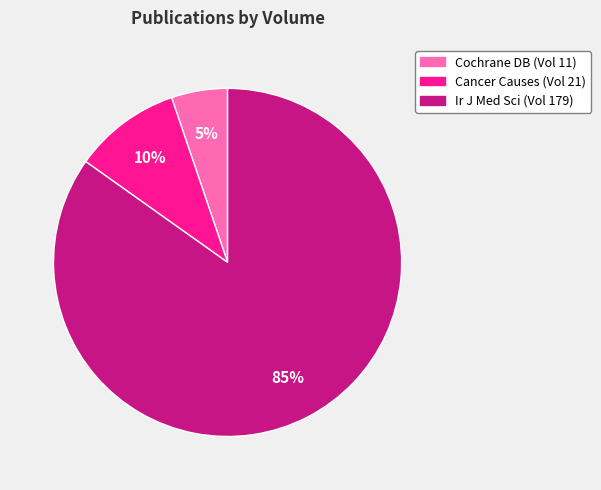

Is there any slice that represents more than half of the pie?

Yes